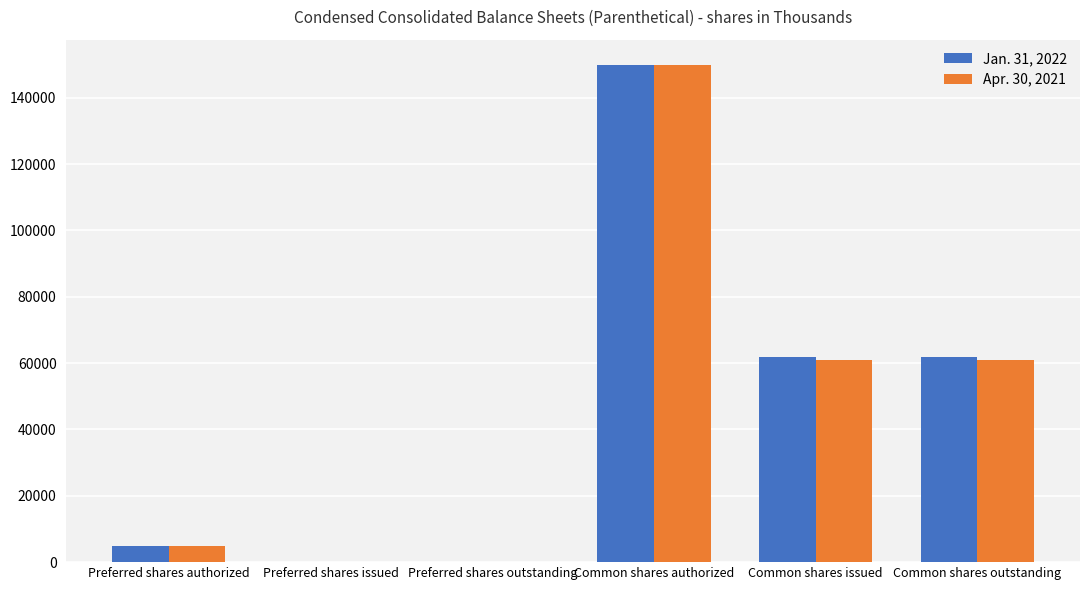

Count the number of categories in the chart.

6